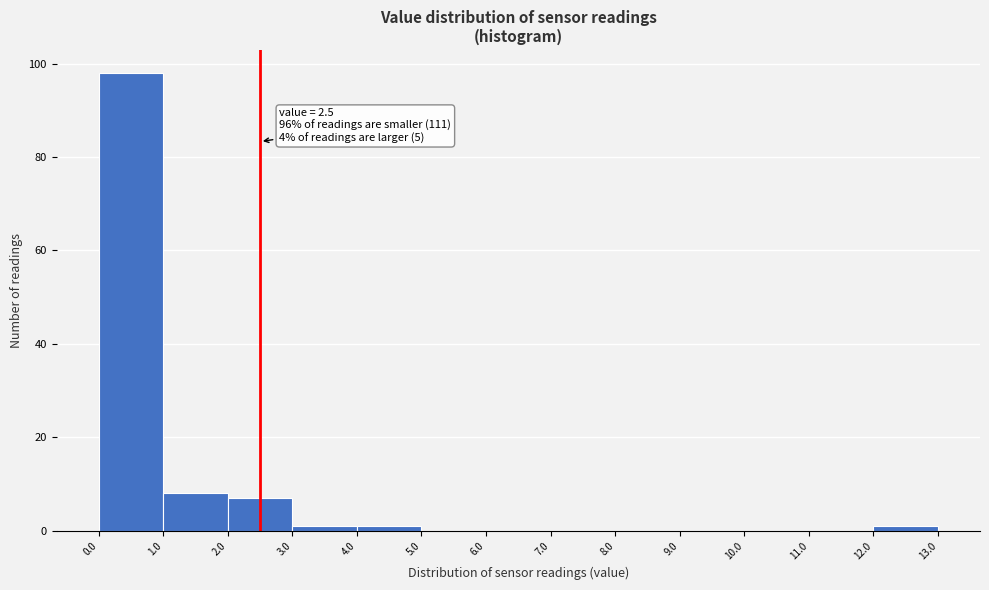

Which range on the x-axis has the tallest bar?

0.0 to 1.0